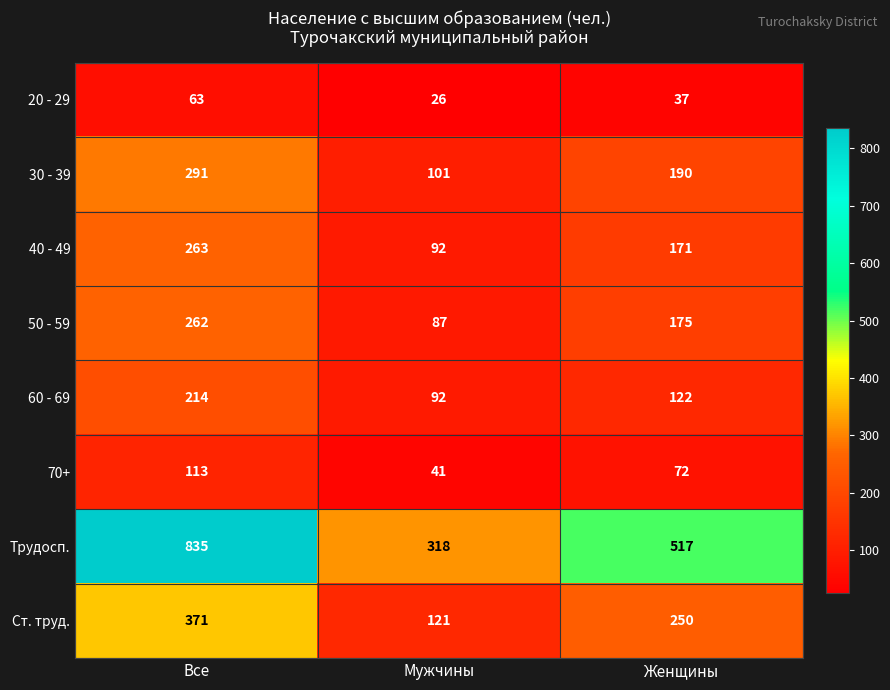

At which category is the sum across all series the highest?

Все